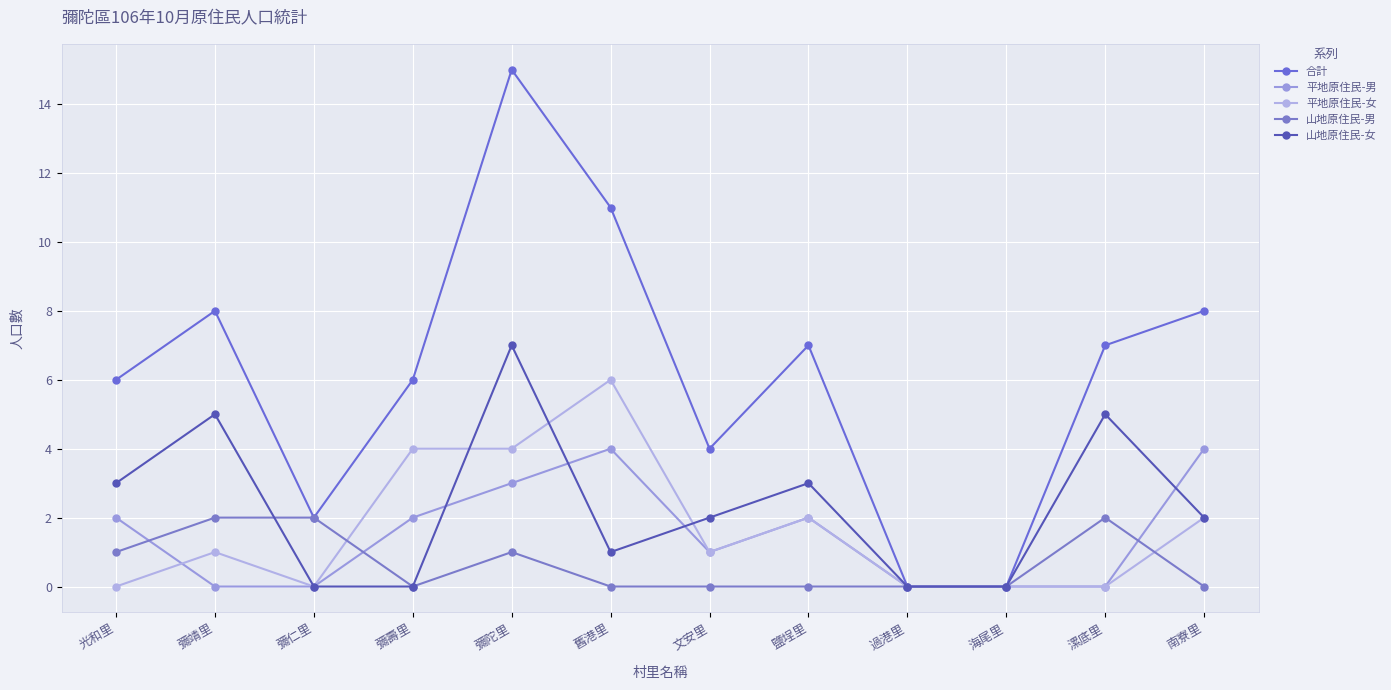

Which series has the largest range (max minus min)?

合計